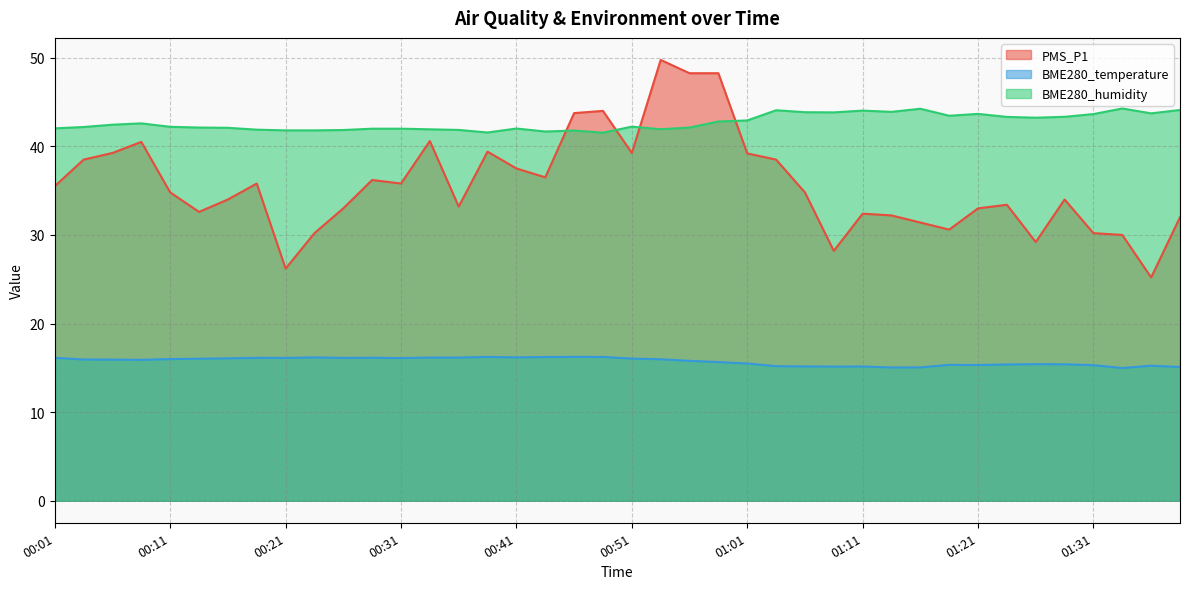

At which category is the sum across all series the highest?

00:53